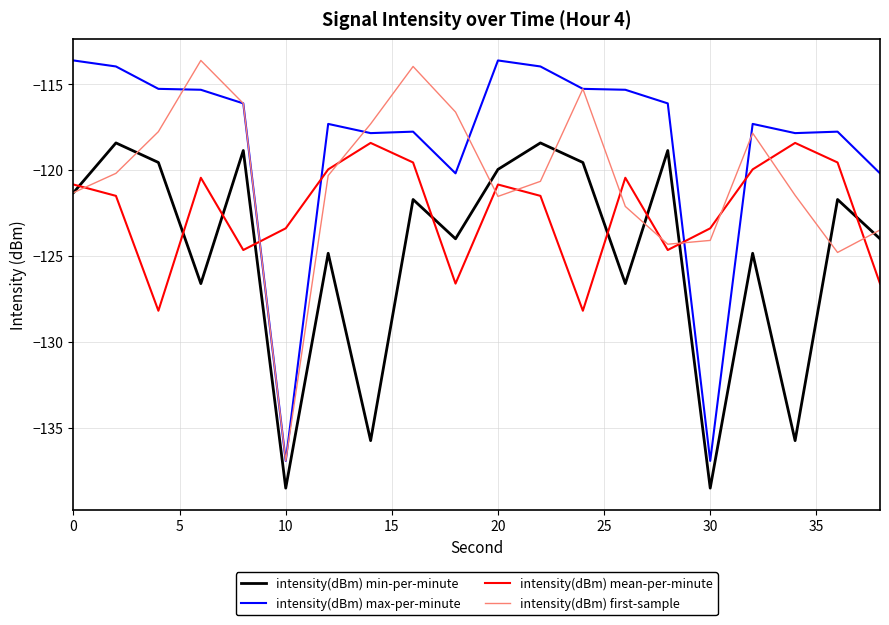

What is the highest value of the intensity(dBm) mean-per-minute series?

-118.4